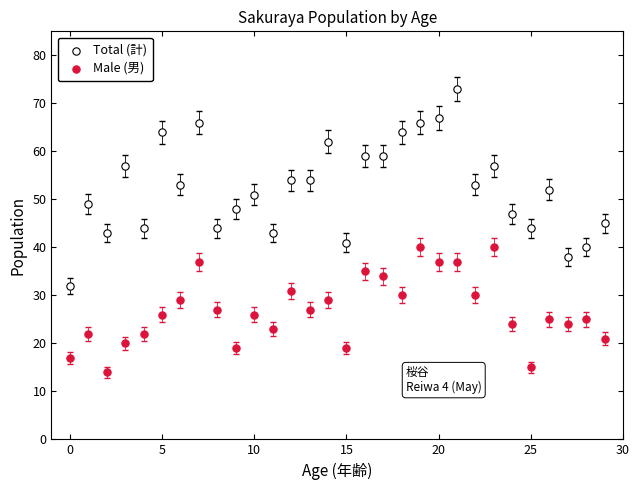

Across all data points, what is the range of Y values (max minus min)?

59